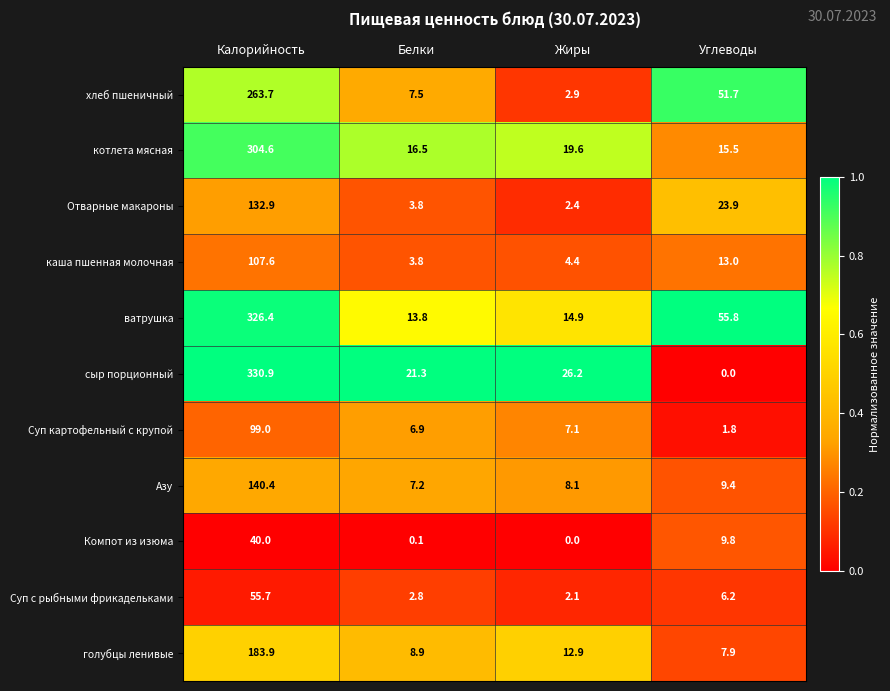

Where is Суп с рыбными фрикадельками nearest to the value 28?

Углеводы